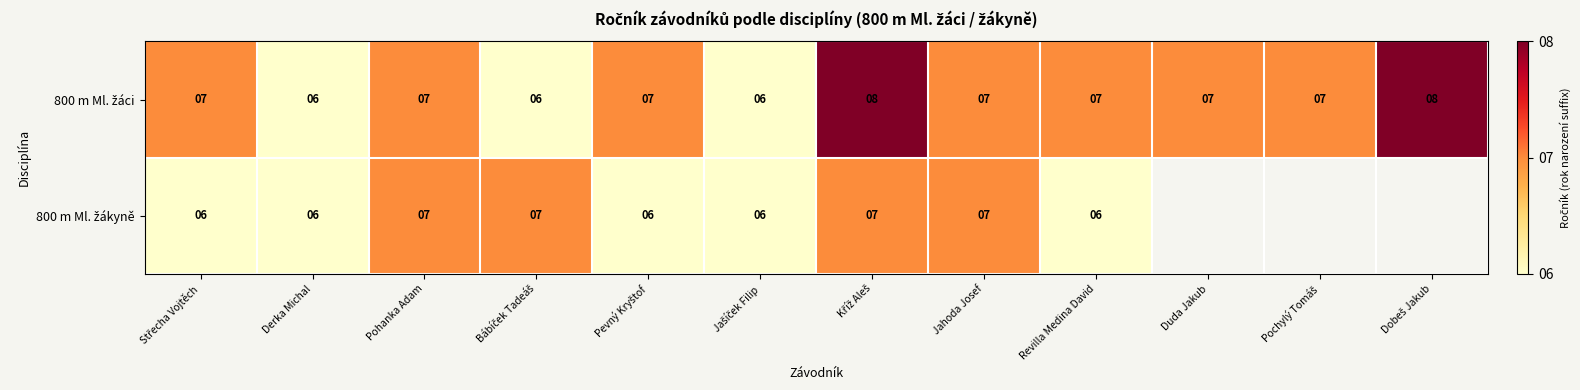

Is it true that 800 m Ml. žáci equals 6.0 at Derka Michal?

True